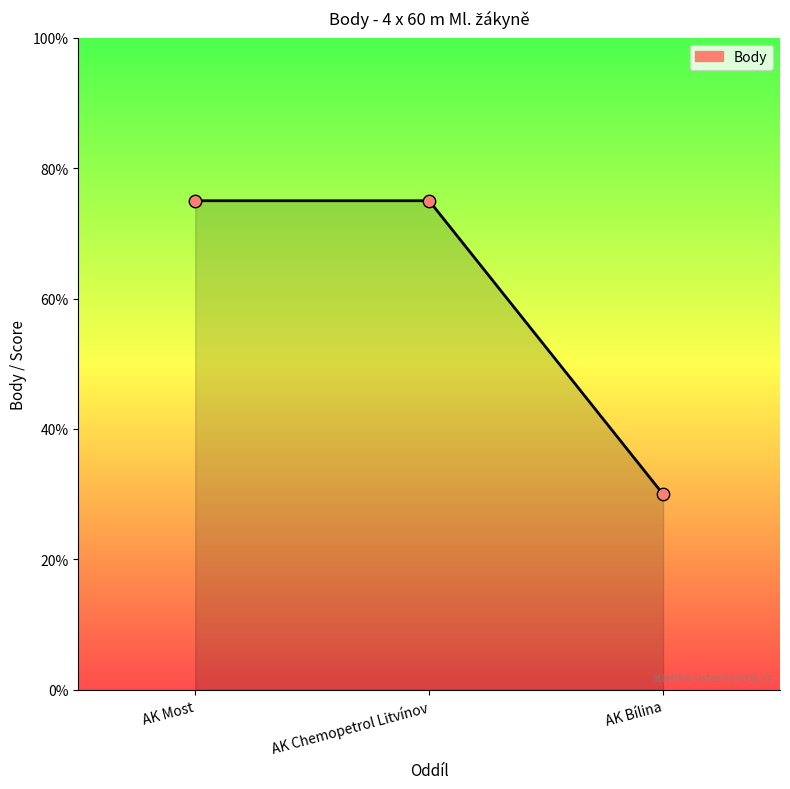

What is the ratio of the value at AK Chemopetrol Litvínov to the value at AK Most?

1.0